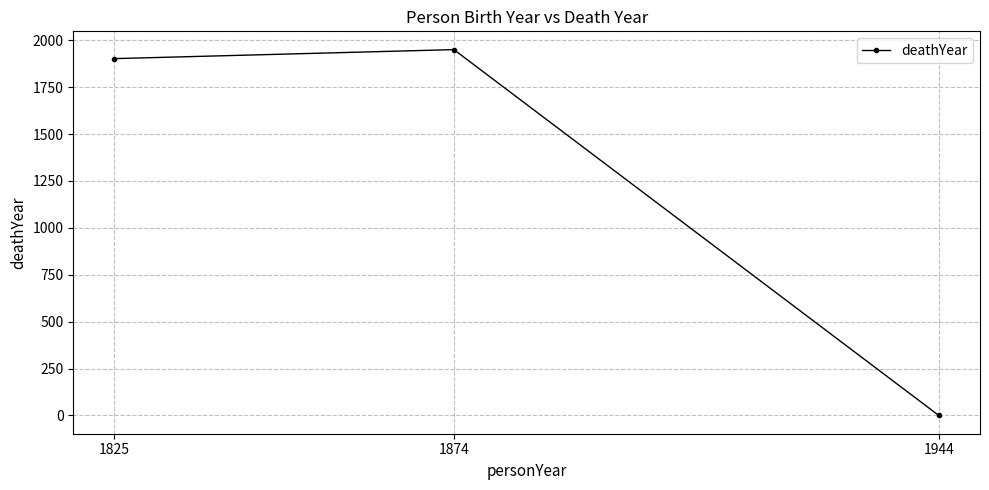

What is the difference between the values at 1825 and 1944?

1902